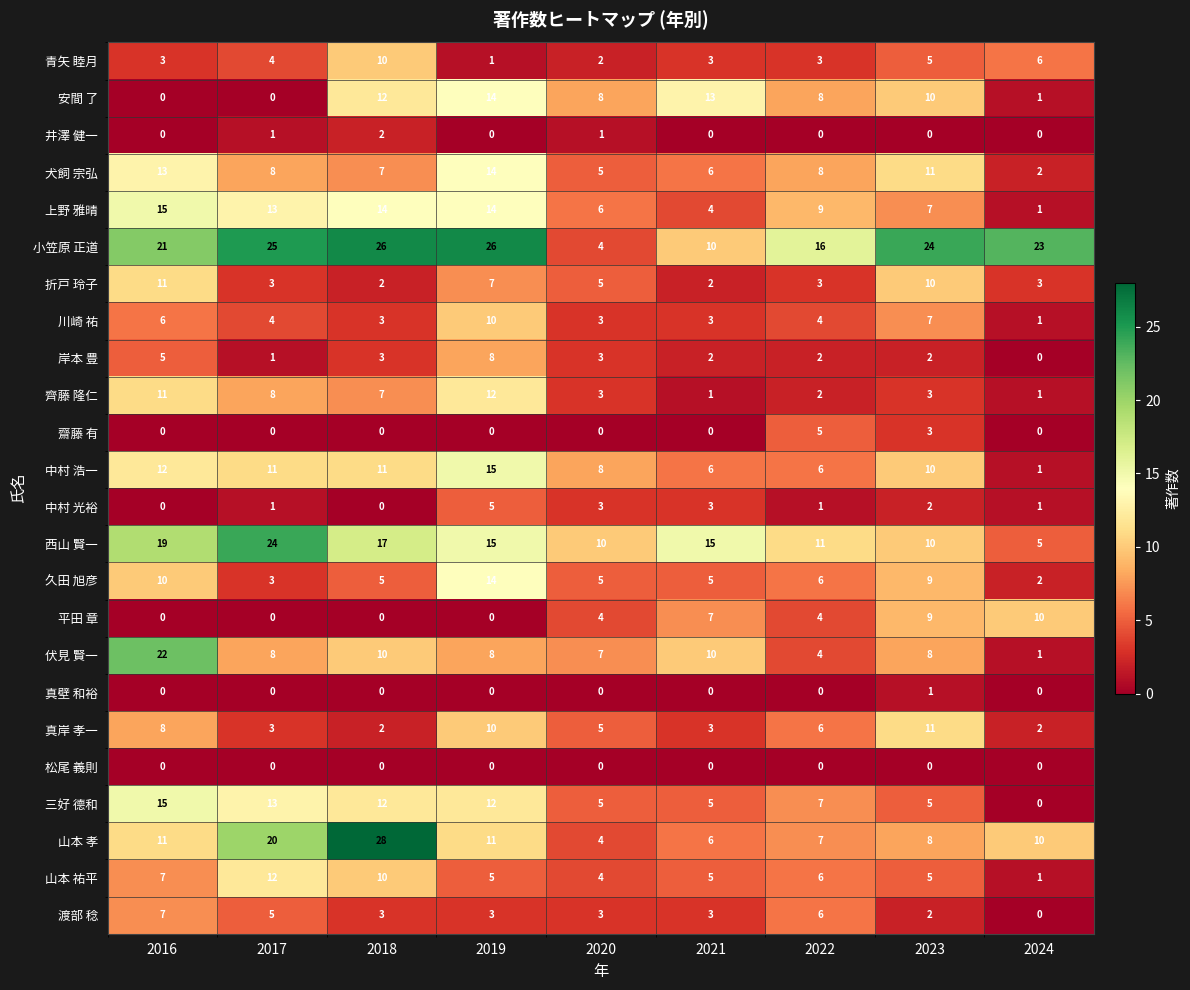

What is the average value of the 山本 孝 series?

12